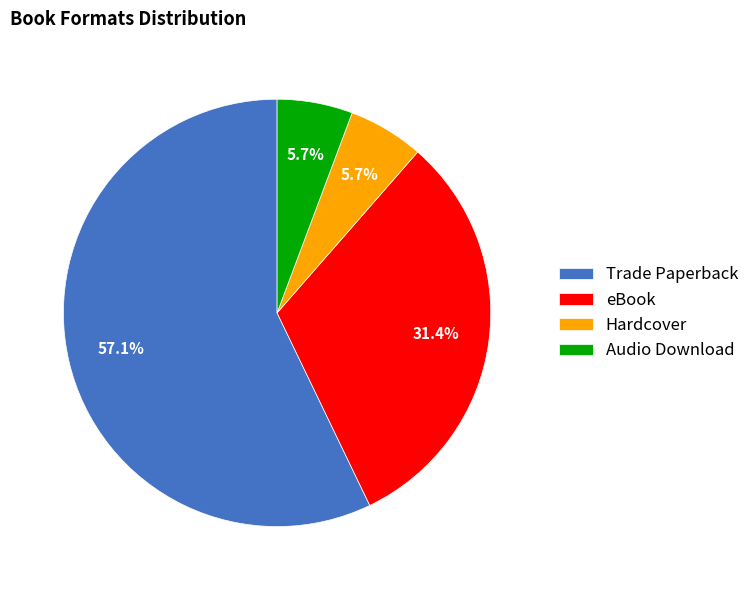

To the nearest percent, what is the average slice percentage?

25%